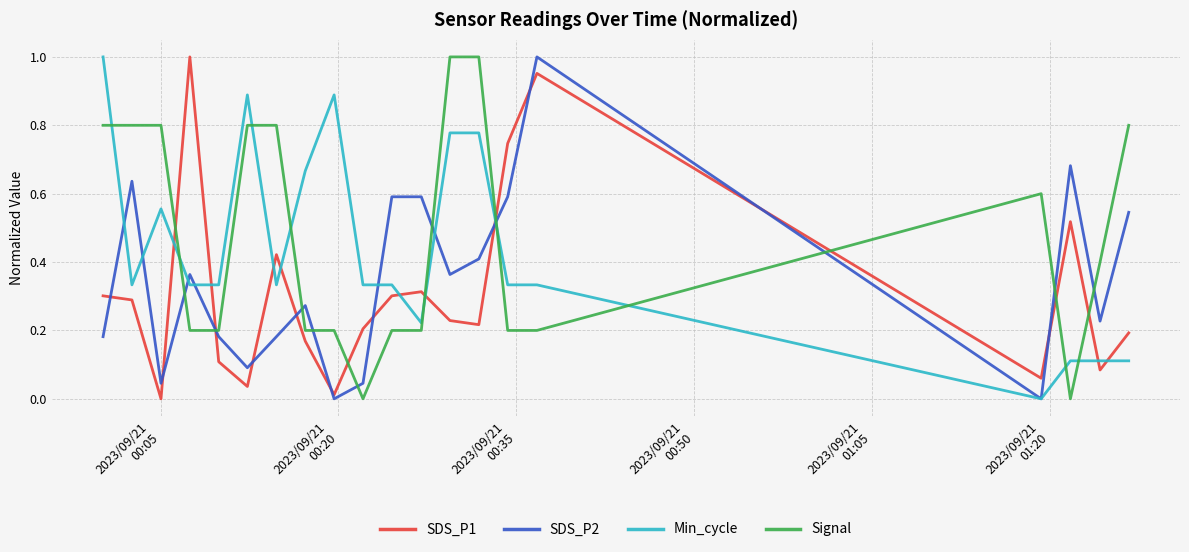

Which series has the largest total across all categories?

Signal